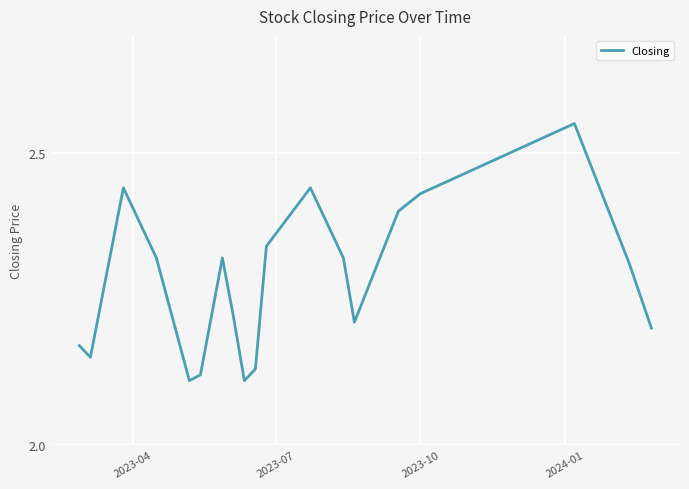

Is this an area chart (filled region under the line)?

No